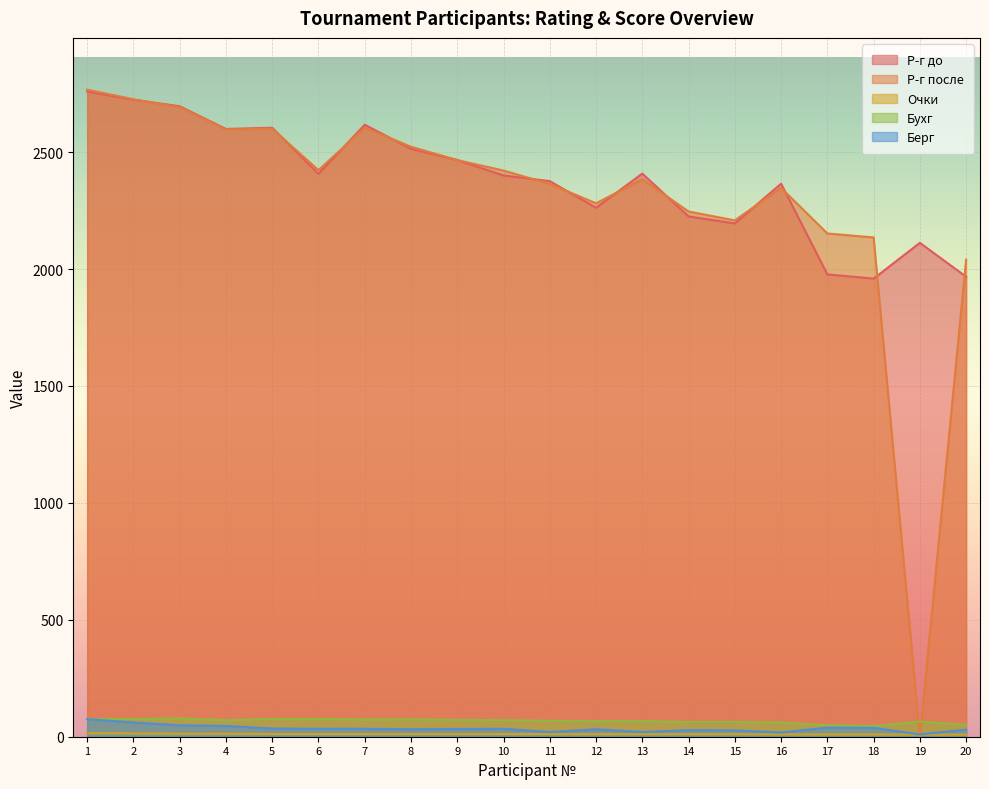

What are all the series names shown in the legend?

Р-г до, Р-г после, Очки, Бухг, Берг